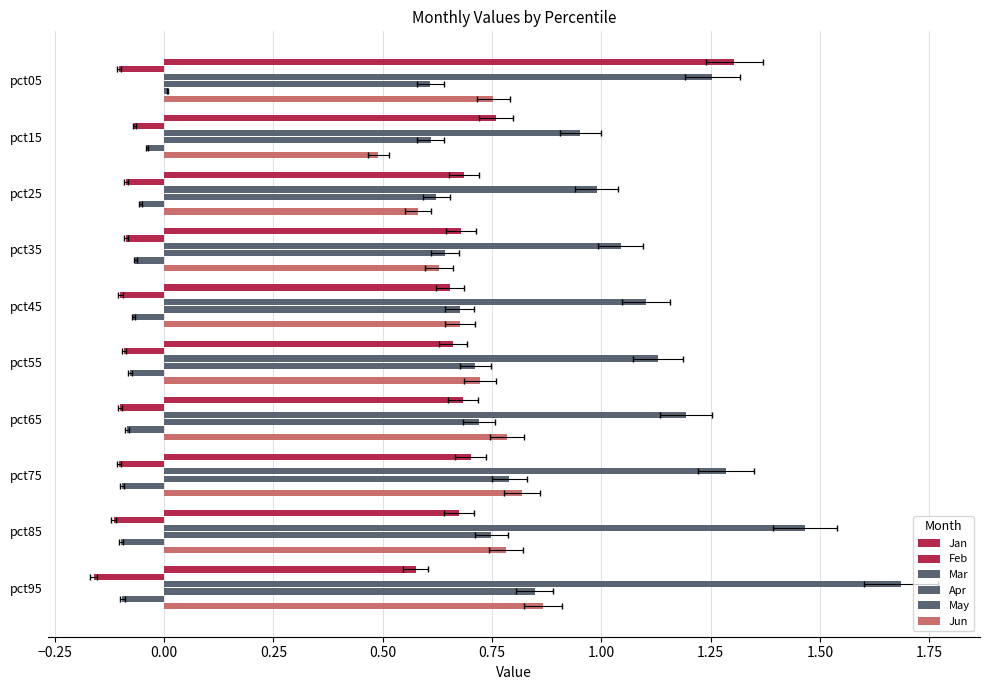

The Mar series shows 1.0 at pct25. True or false?

True